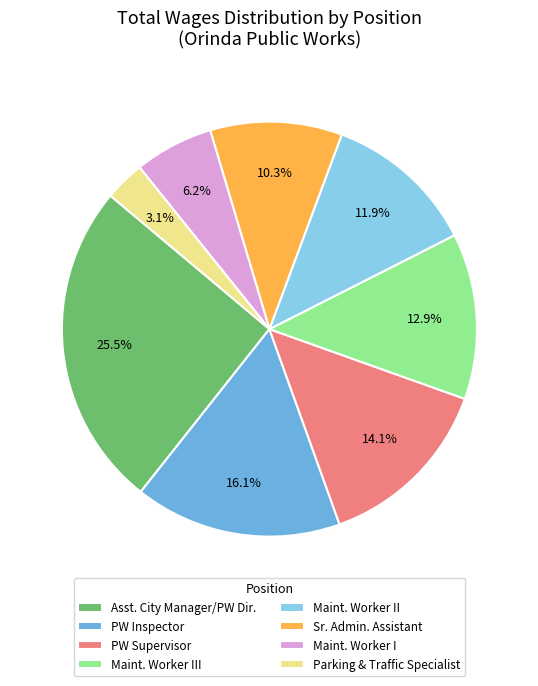

Does Parking & Traffic Specialist represent more than half of the total?

No